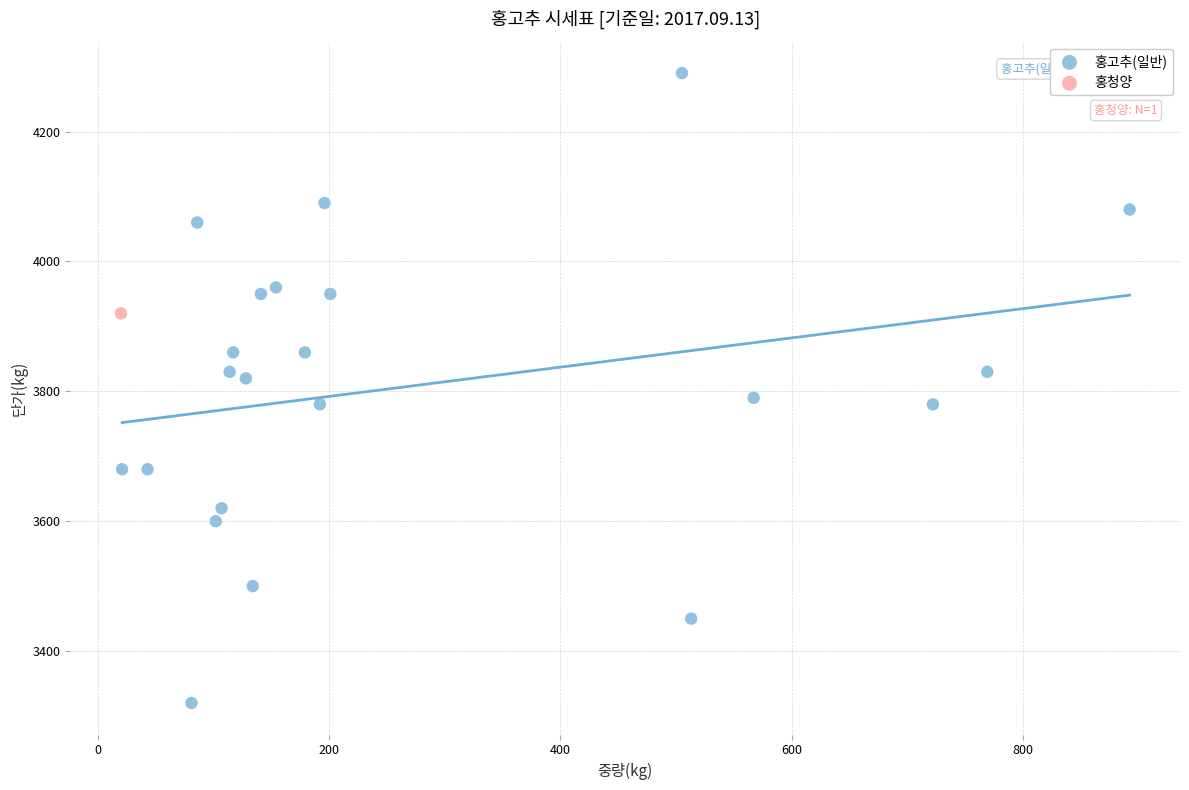

What are all the series names shown in the legend?

홍고추(일반), 홍청양